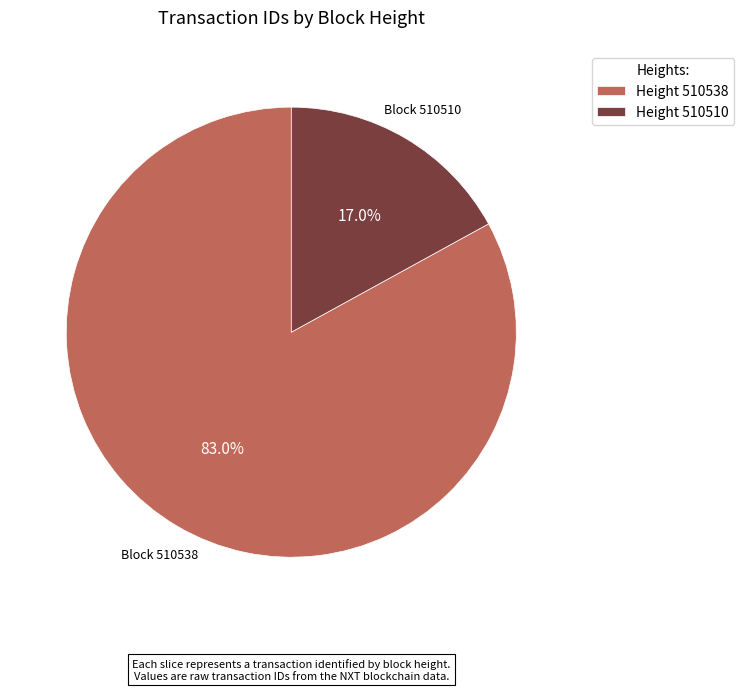

To the nearest percent, what is the average slice percentage?

50%